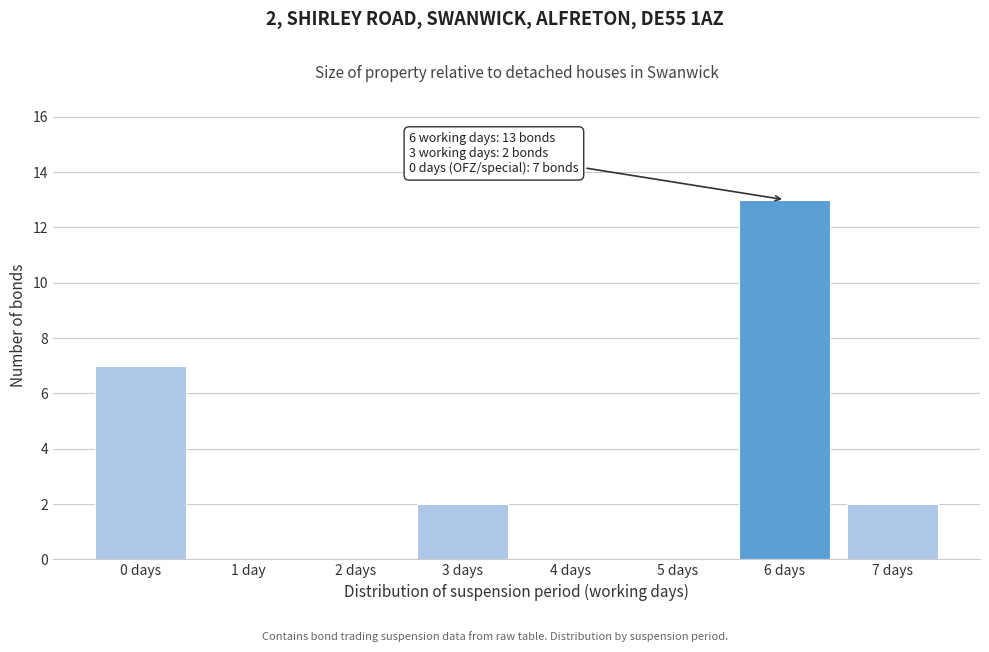

Reading right to left, transcribe all the data shown in this chart.

7 days=2	6 days=13	5 days=0	4 days=0	3 days=2	2 days=0	1 day=0	0 days=7